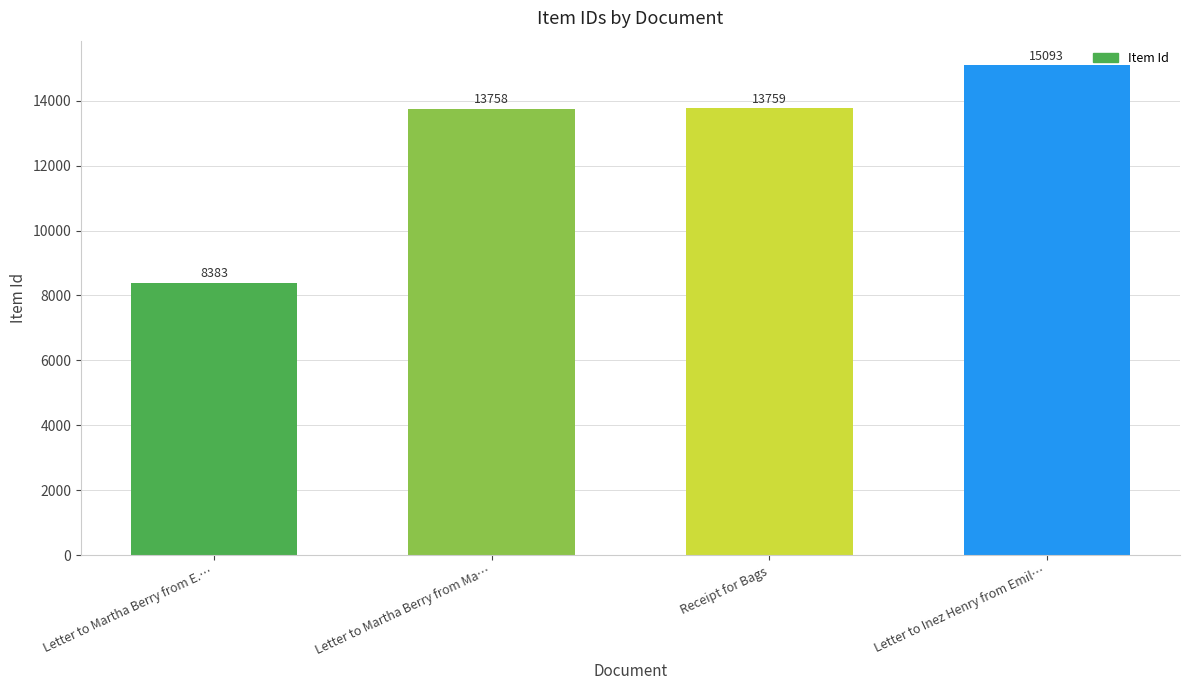

List the labels in order of value, smallest first.

Letter to Martha Berry from E.…, Letter to Martha Berry from Ma…, Receipt for Bags, Letter to Inez Henry from Emil…